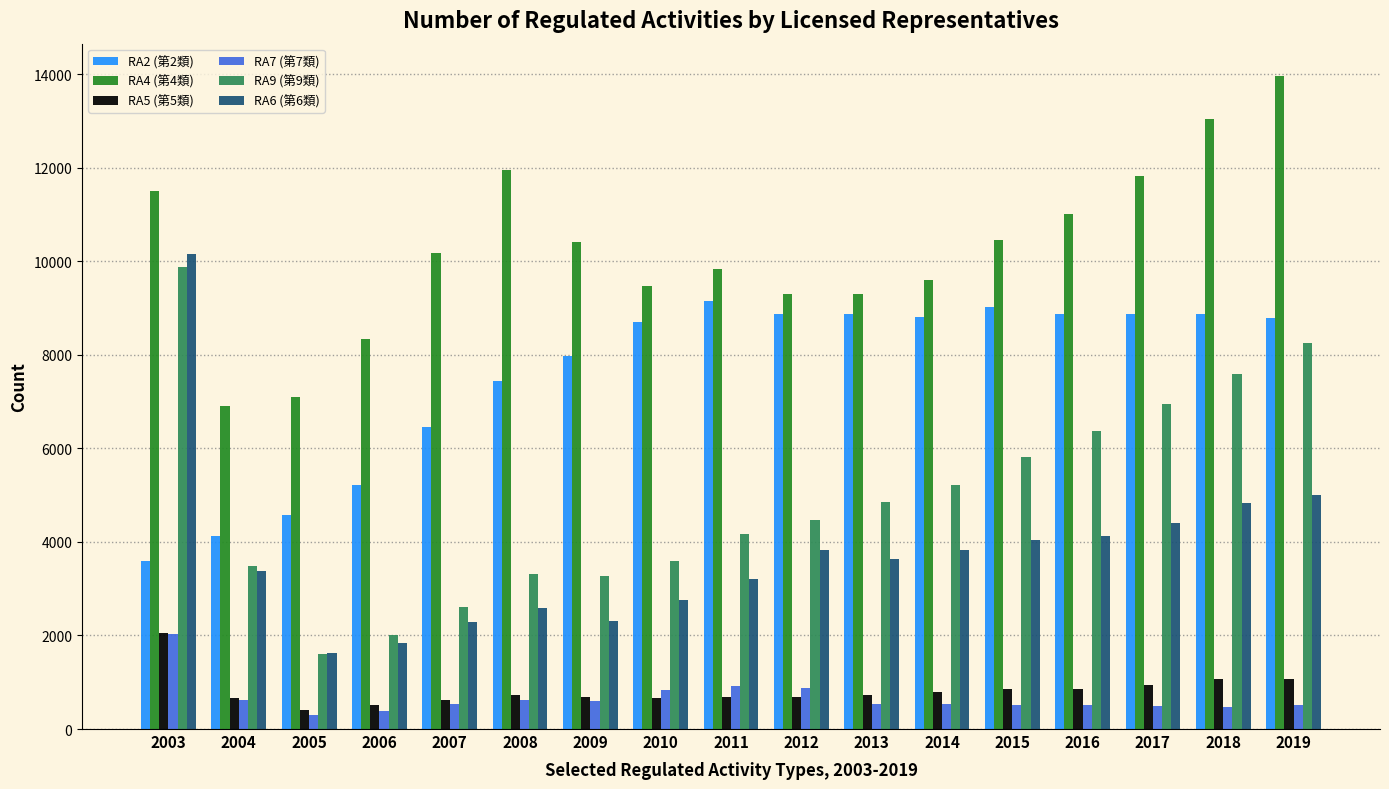

What is the highest value of the RA9 (第9類) series?

9884